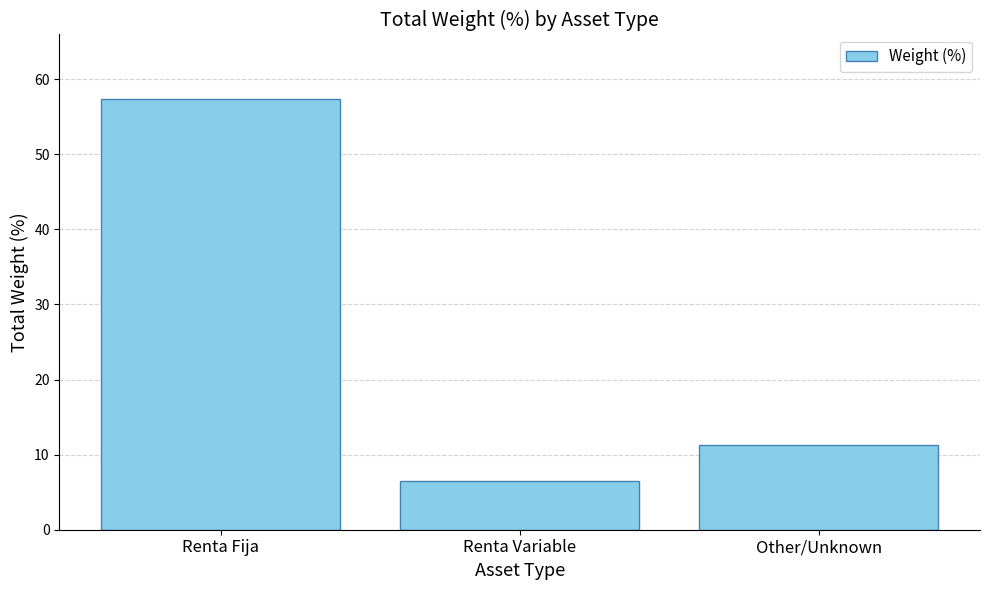

At which category does the chart reach its minimum across all series?

Renta Variable